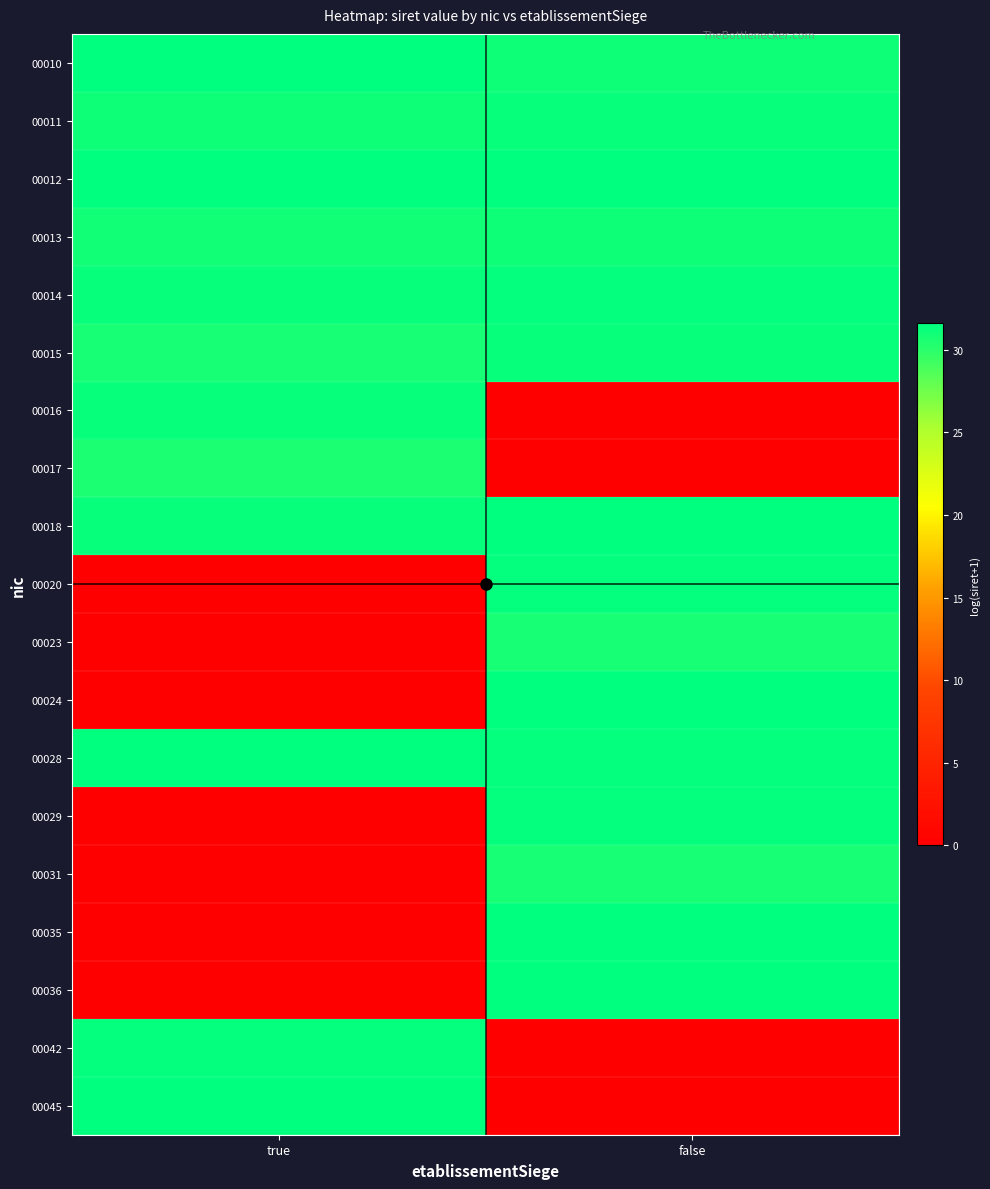

List the series in order of their peak value, lowest first.

00017, 00023, 00031, 00013, 00011, 00015, 00016, 00014, 00042, 00020, 00029, 00045, 00024, 00012, 00035, 00018, 00028, 00010, 00036